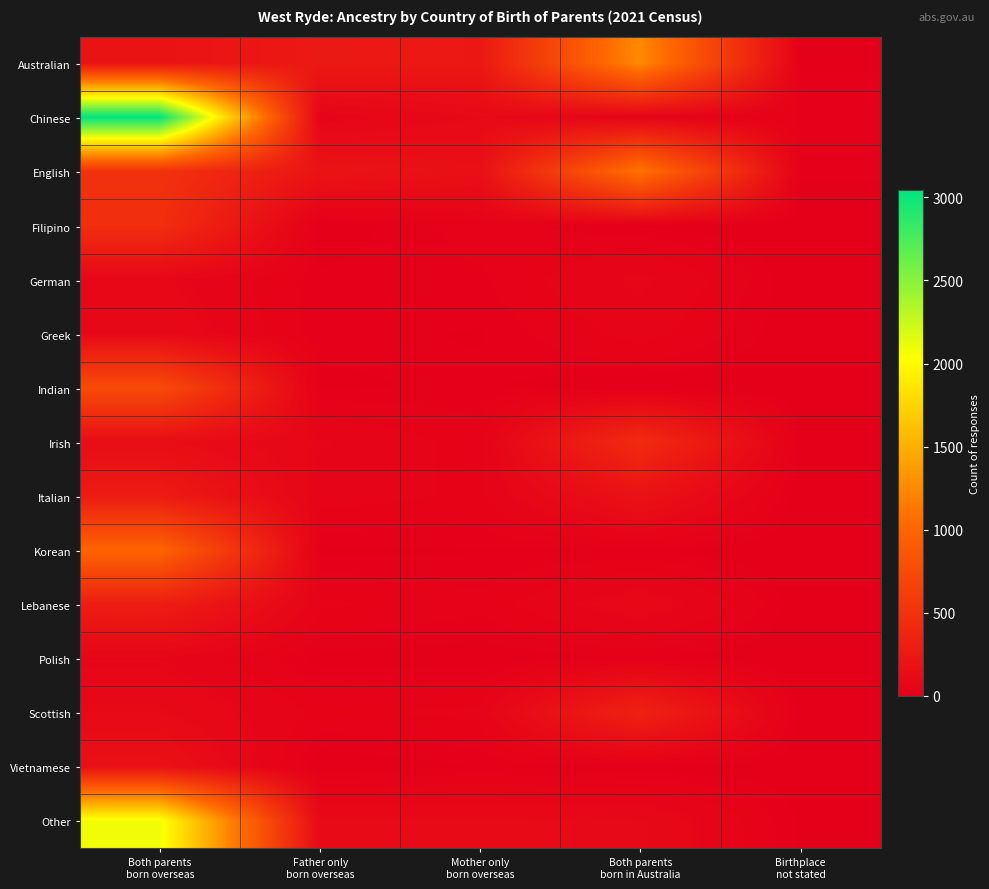

Between Both parents born overseas and Mother only born overseas, which series saw the biggest shift?

Chinese